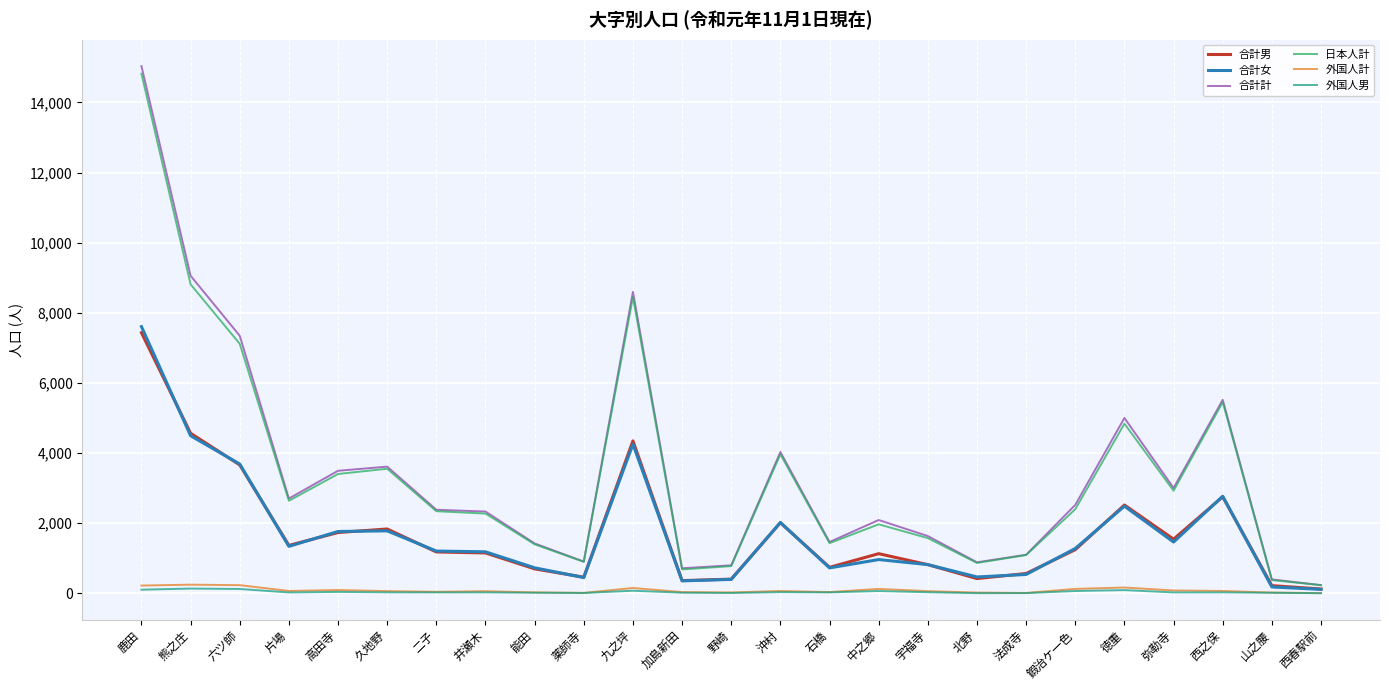

True or false: 日本人計 has a value of 1965 at 中之郷.

True